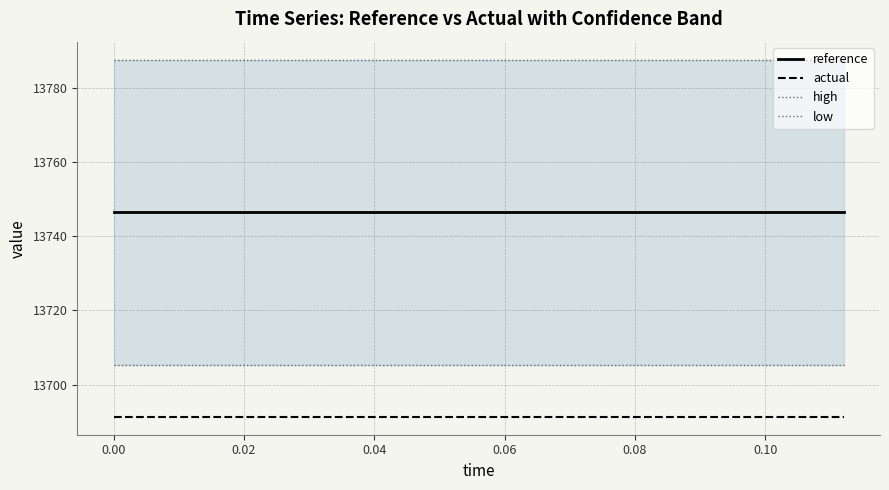

What is the lowest value of the actual series?

13691.3